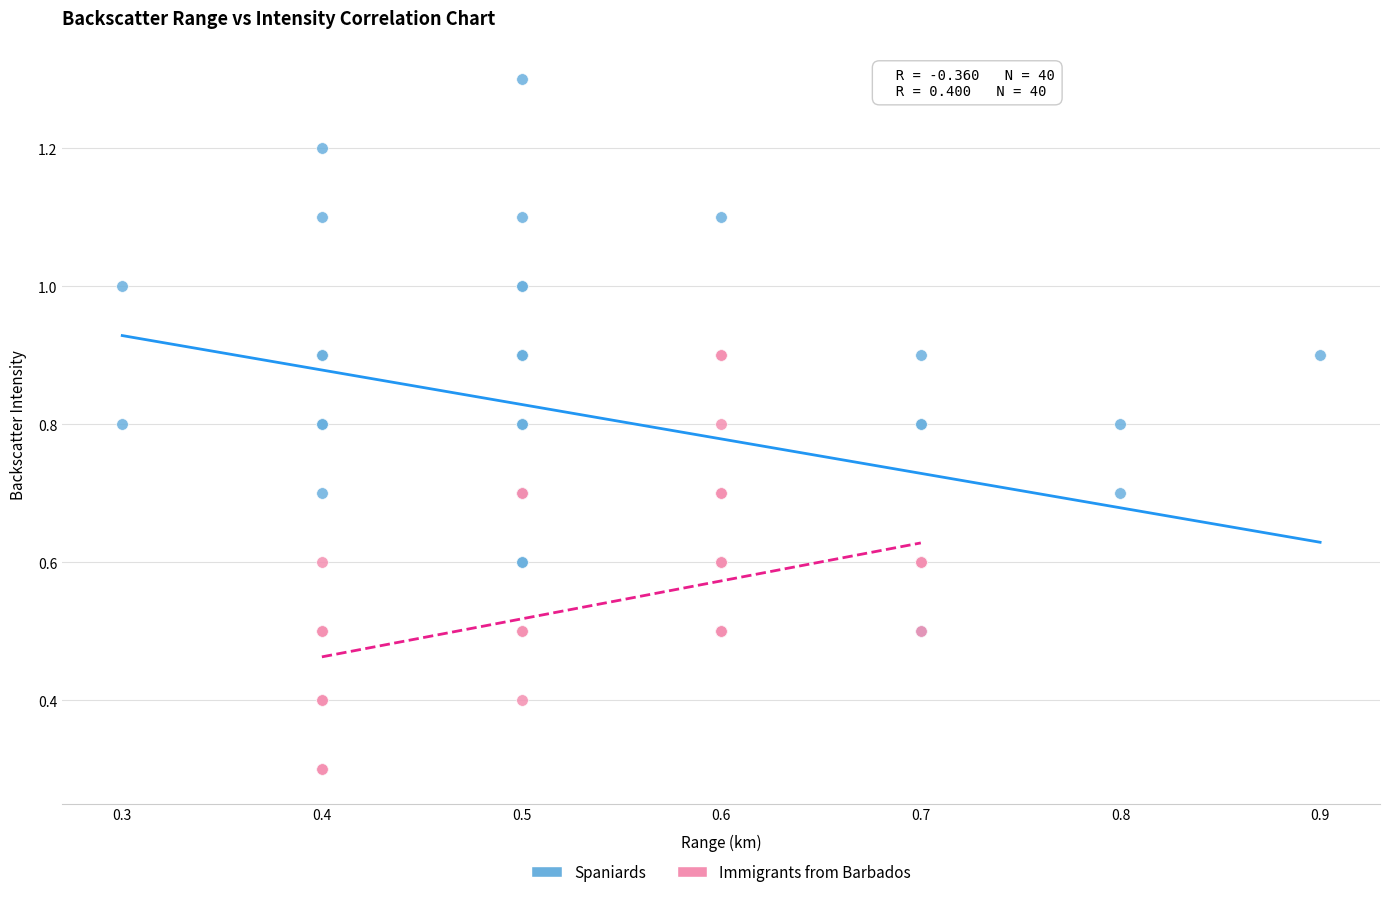

Which series reaches the maximum Y coordinate?

Spaniards